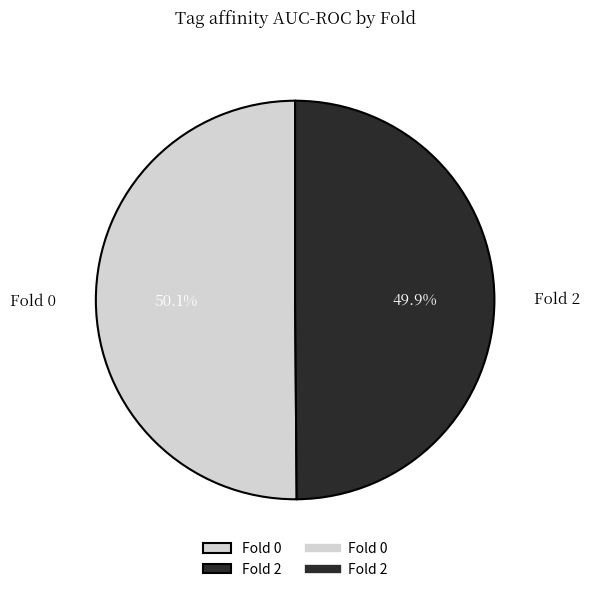

What percentage is NOT represented by Fold 0?

49.9%